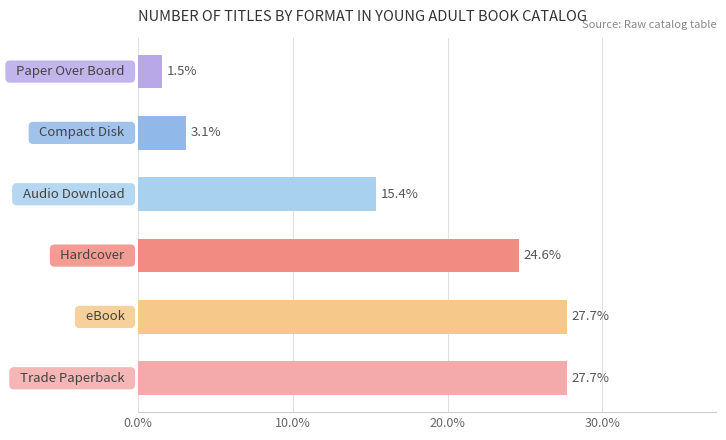

What is the smallest value displayed?

1.5